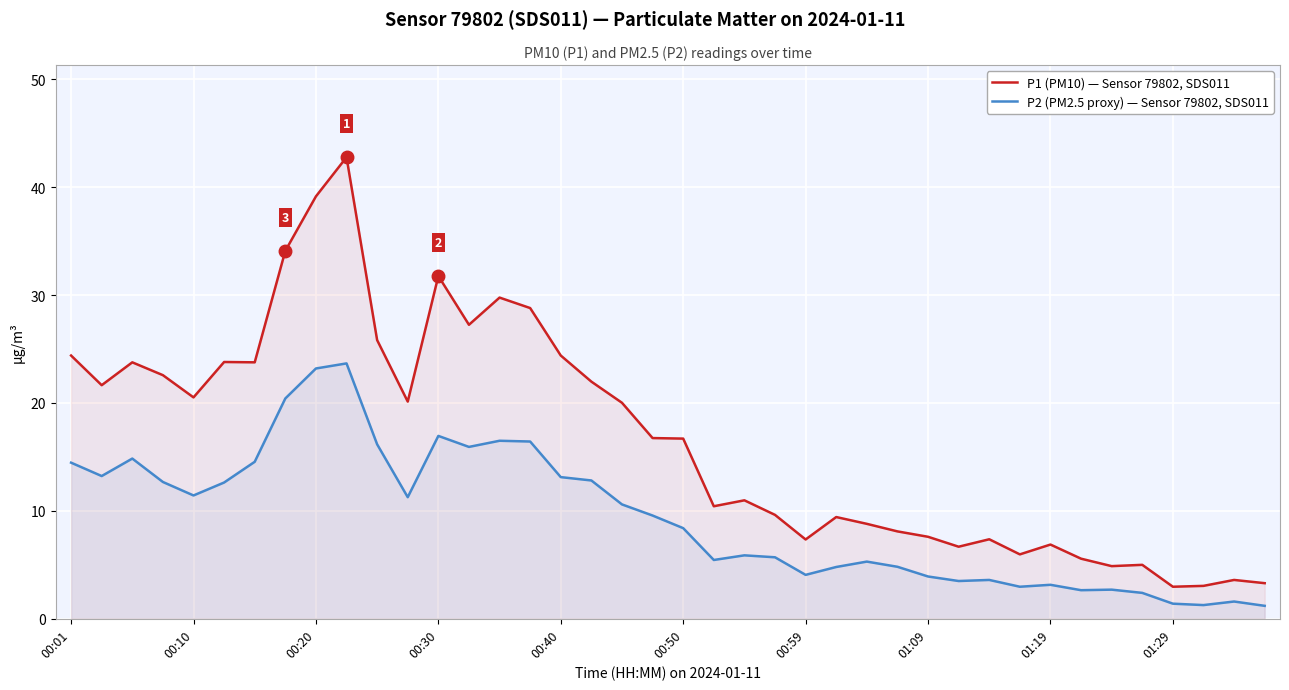

Reading left to right, list all the values displayed in this chart.

P2 (PM2.5 proxy): 14.5	13.2	14.8	12.7	11.4	12.6	14.6	20.4	23.2	23.7	16.2	11.3	16.9	15.9	16.5	16.4	13.1	12.8	10.6	9.6	8.4	5.5	5.9	5.7	4.1	4.8	5.3	4.8	3.9	3.5	3.6	3.0	3.1	2.6	2.7	2.4	1.4	1.3	1.6	1.2
P1 (PM10): 24.4	21.6	23.8	22.6	20.5	23.8	23.8	34.1	39.1	42.8	25.8	20.1	31.8	27.2	29.8	28.8	24.4	22.0	20.0	16.8	16.7	10.4	11.0	9.6	7.3	9.4	8.8	8.1	7.6	6.7	7.4	6.0	6.9	5.6	4.9	5.0	3.0	3.0	3.6	3.3